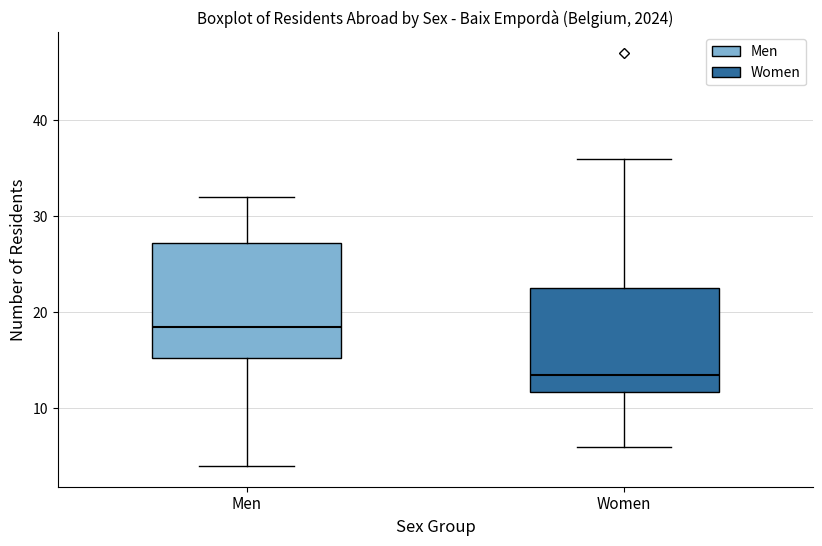

Which box has the highest median line?

Men